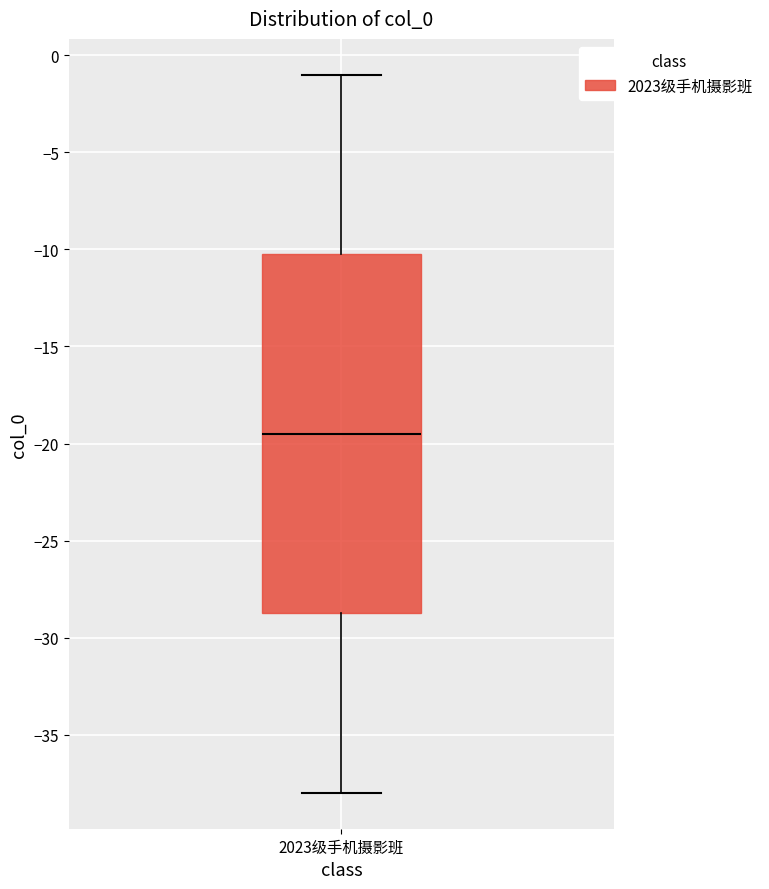

Transcribe this box plot: give where the median line is, the range the box spans, and where the two whiskers end, as read against the y-axis. The values are not printed on the chart, so give them approximately, as read against the axis.

median -19.5, box -28.5 to -10.0, whiskers -38.0 to -1.0